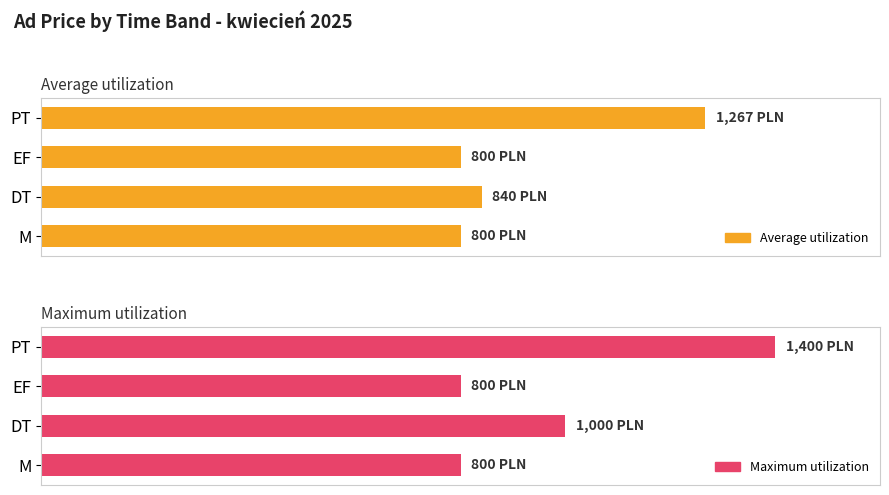

Reading left to right, list all the values displayed in this chart.

Average utilization: 800	840	800	1267
Maximum utilization: 800	1000	800	1400